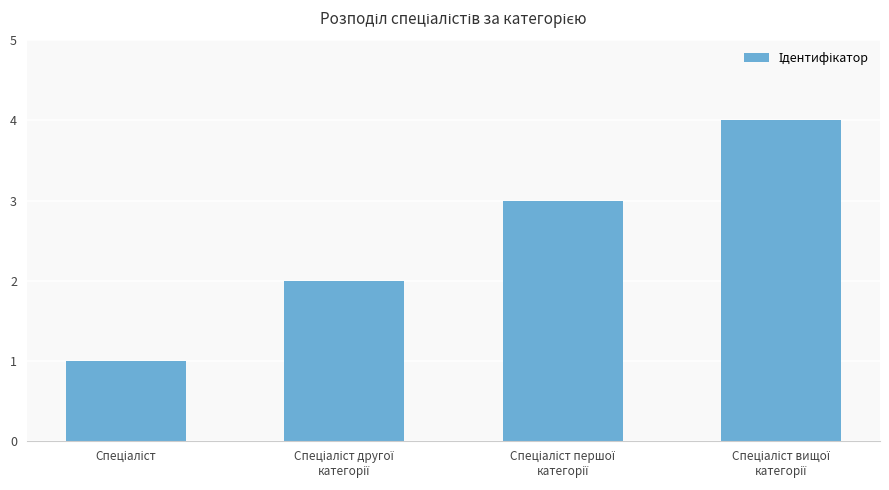

What is the sum of all values?

10